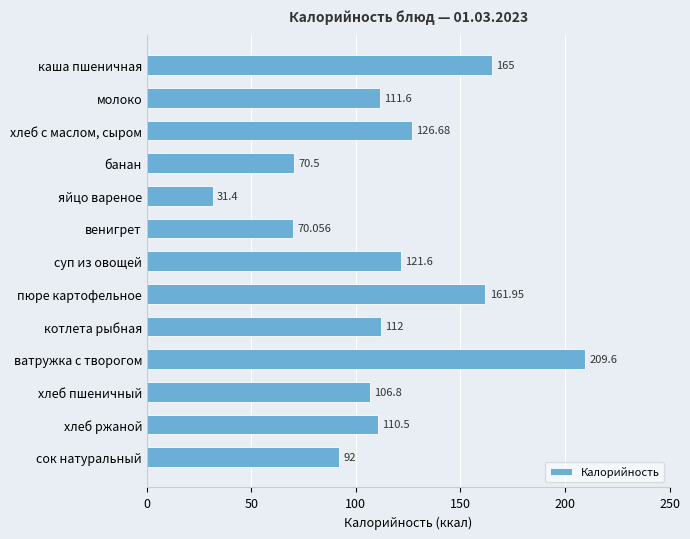

Where is the data nearest to the value 120?

суп из овощей